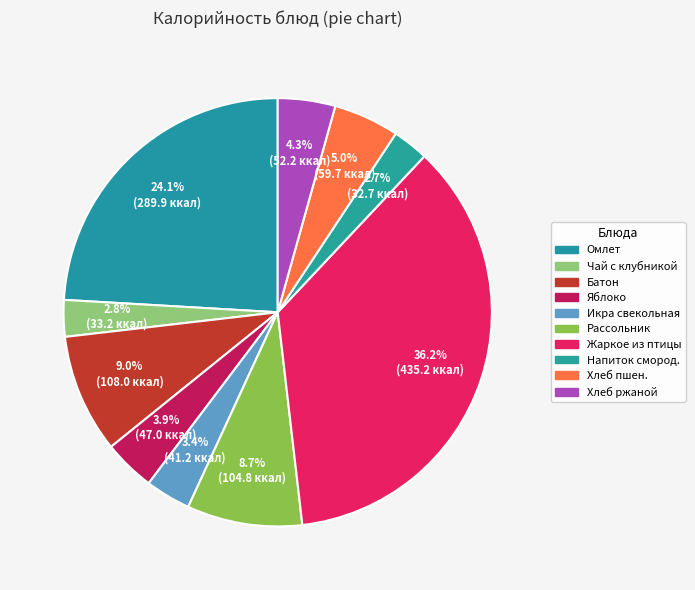

Count the number of slices in the pie.

10